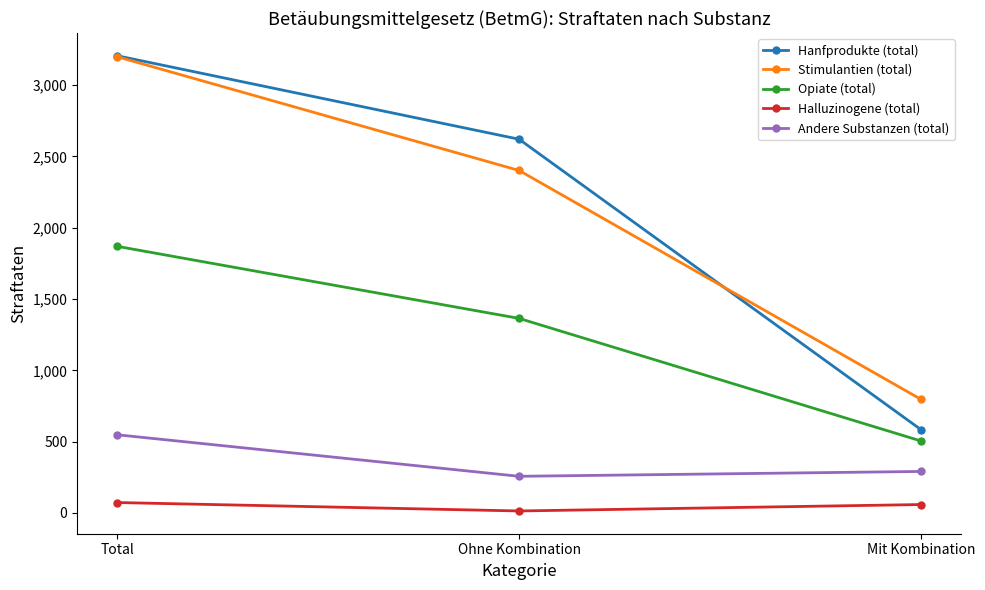

Which series has the widest spread of values?

Hanfprodukte (total)